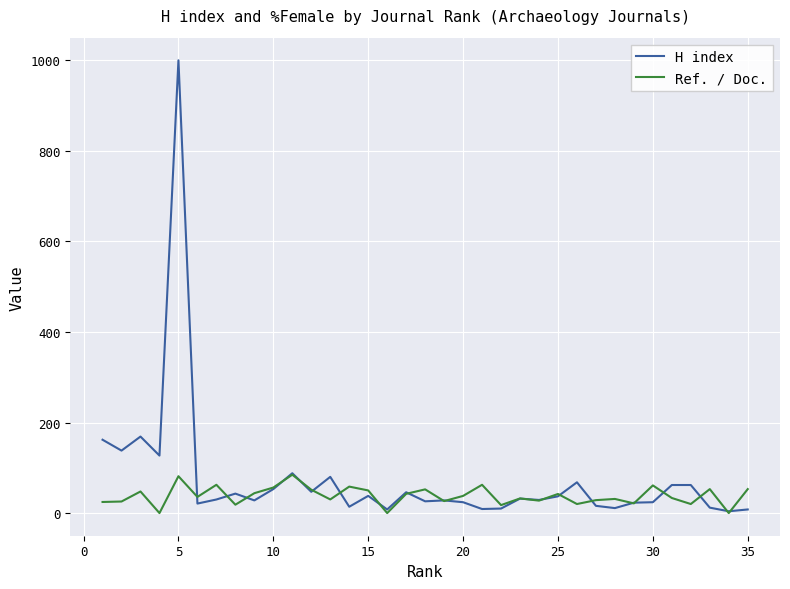

Which series has the largest range (max minus min)?

H index